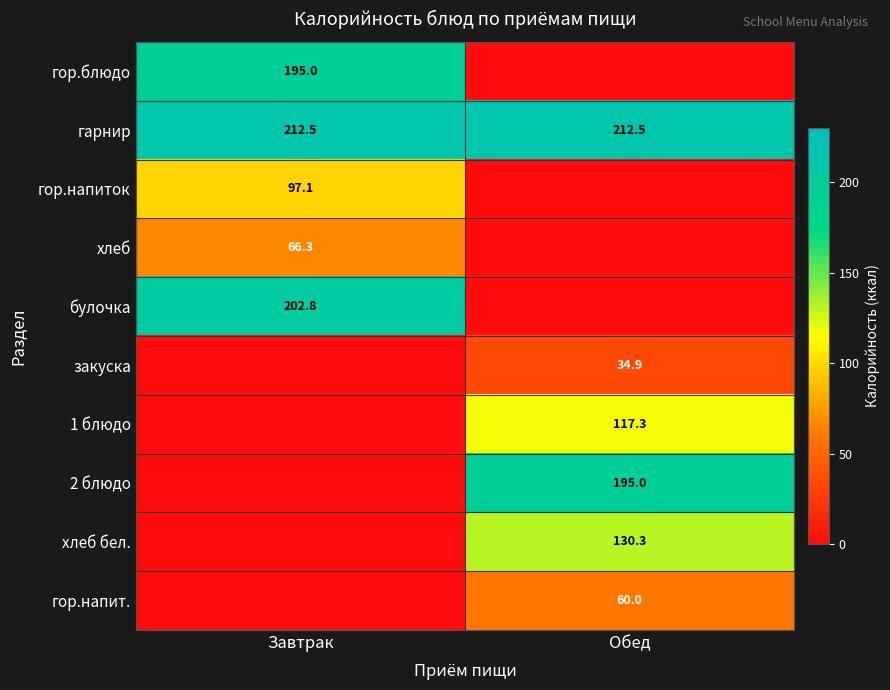

The value of 2 блюдо at Обед is 333.9. True or false?

False